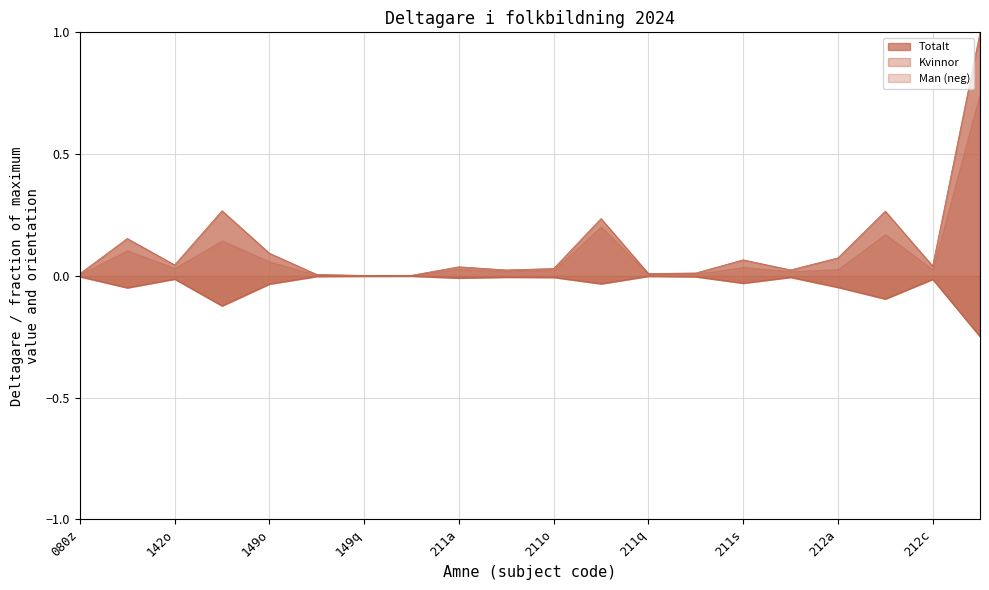

What is the label of the 17th point from the right?

142z